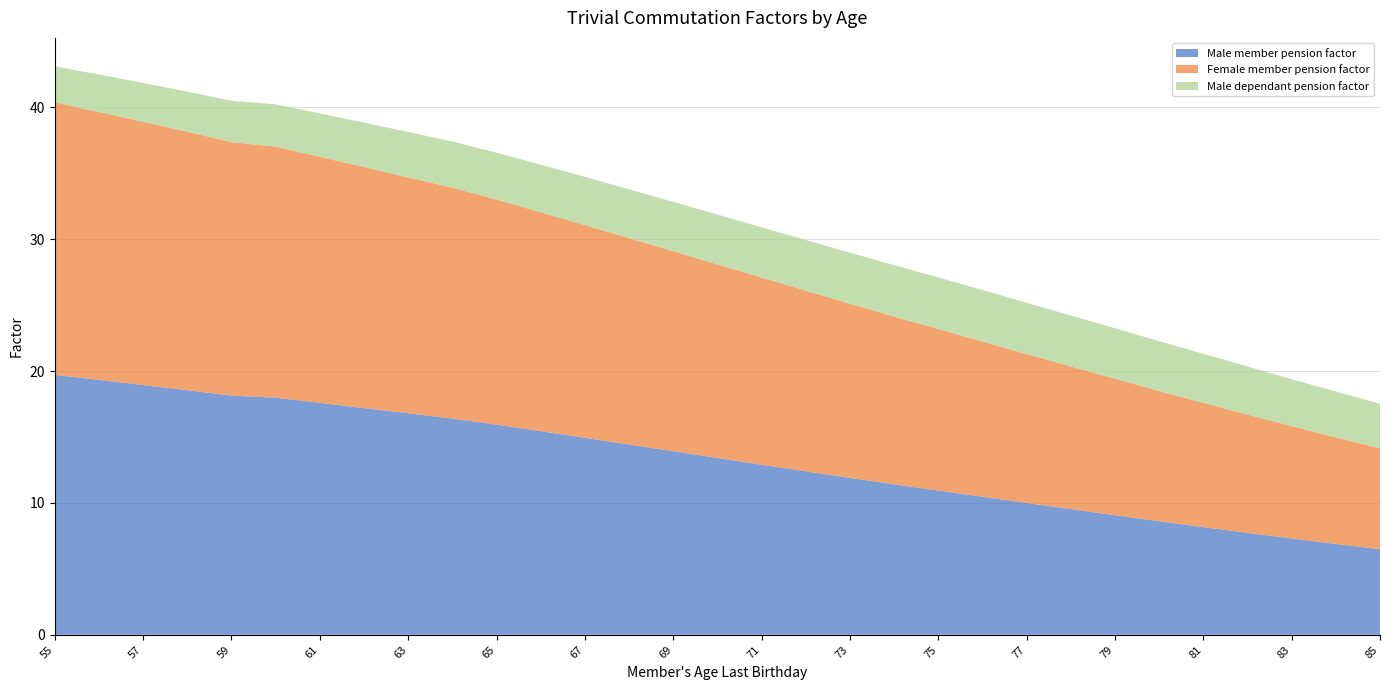

Reading right to left, what are all the values shown in this chart?

Male member pension factor: 85=6.5	84=6.9	83=7.3	82=7.7	81=8.2	80=8.6	79=9.1	78=9.5	77=10.0	76=10.5	75=10.9	74=11.4	73=11.9	72=12.4	71=12.9	70=13.4	69=13.9	68=14.4	67=14.9	66=15.4	65=15.9	64=16.4	63=16.8	62=17.2	61=17.6	60=18.0	59=18.1	58=18.6	57=18.9	56=19.3	55=19.7
Female member pension factor: 85=7.7	84=8.1	83=8.5	82=9.0	81=9.4	80=9.9	79=10.3	78=10.8	77=11.3	76=11.8	75=12.2	74=12.7	73=13.2	72=13.7	71=14.2	70=14.7	69=15.2	68=15.7	67=16.1	66=16.6	65=17.1	64=17.5	63=17.9	62=18.3	61=18.7	60=19.0	59=19.2	58=19.6	57=20.0	56=20.3	55=20.7
Male dependant pension factor: 85=3.4	84=3.5	83=3.5	82=3.6	81=3.7	80=3.8	79=3.8	78=3.9	77=3.9	76=3.9	75=3.9	74=3.9	73=3.9	72=3.8	71=3.8	70=3.8	69=3.7	68=3.7	67=3.7	66=3.6	65=3.5	64=3.5	63=3.4	62=3.4	61=3.3	60=3.2	59=3.1	58=3.0	57=3.0	56=2.8	55=2.7